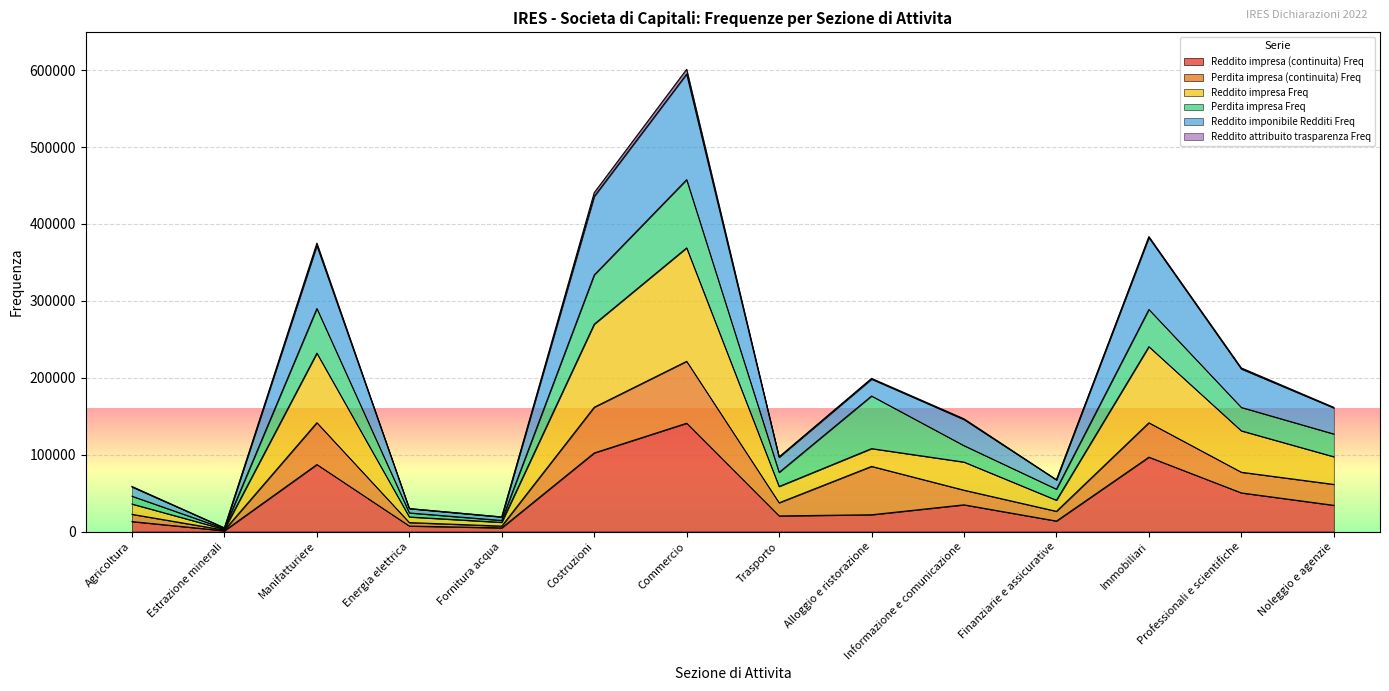

At which category is the sum across all series the highest?

Commercio